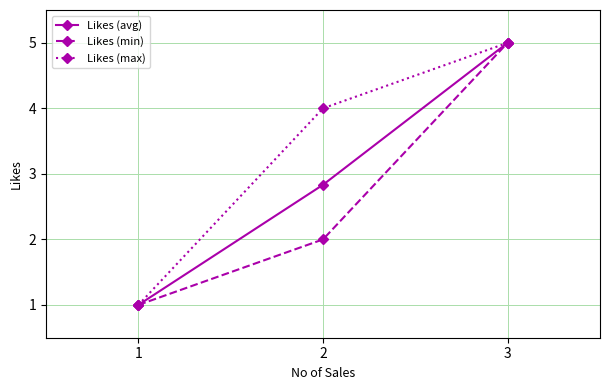

What is the spread (max minus min) of values at 2?

2.0